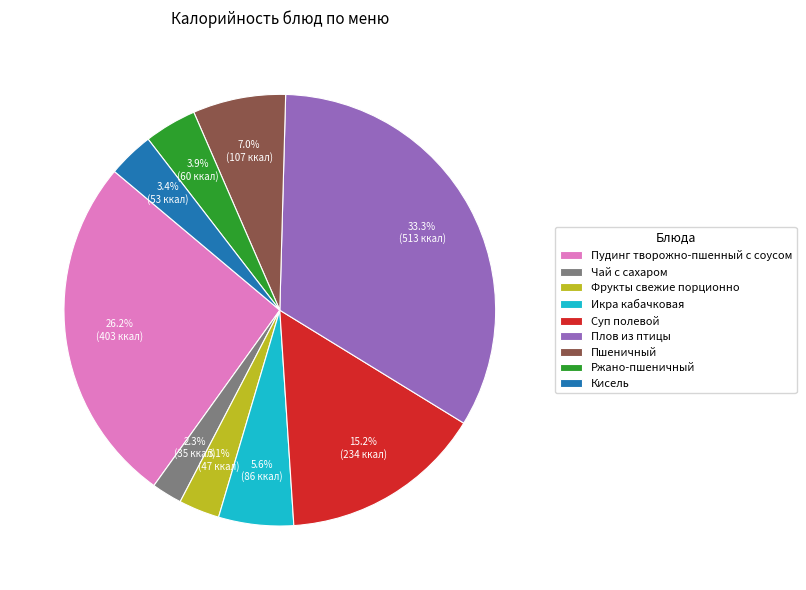

To the nearest percent, what is the difference between the Суп полевой and Ржано-пшеничный slice percentages?

11%